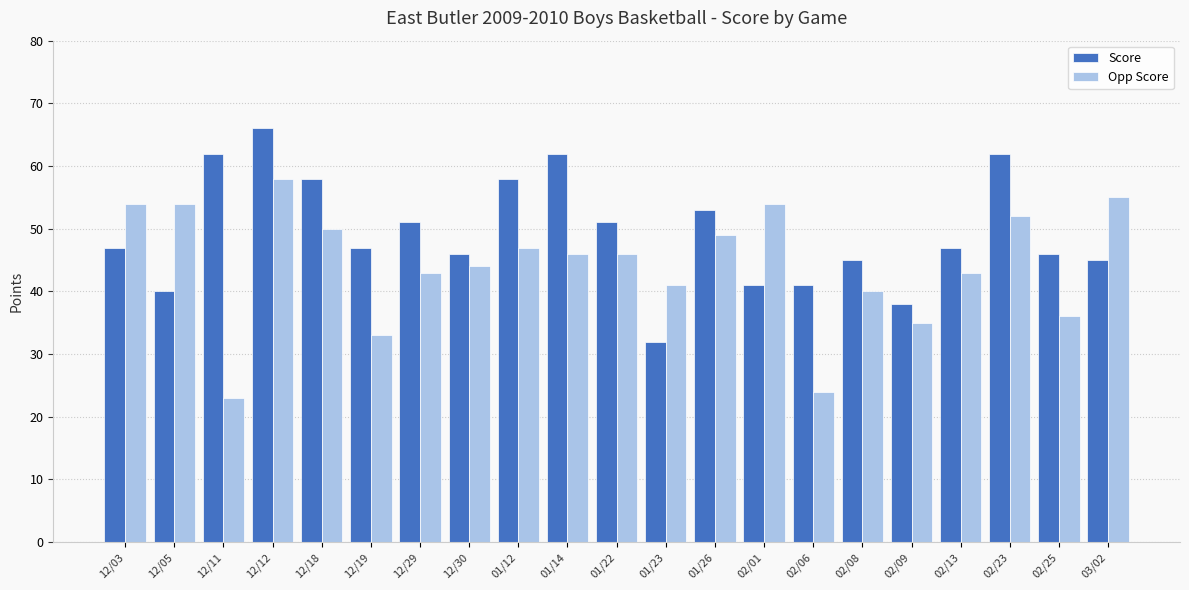

What is the sum of all Score values?

1038